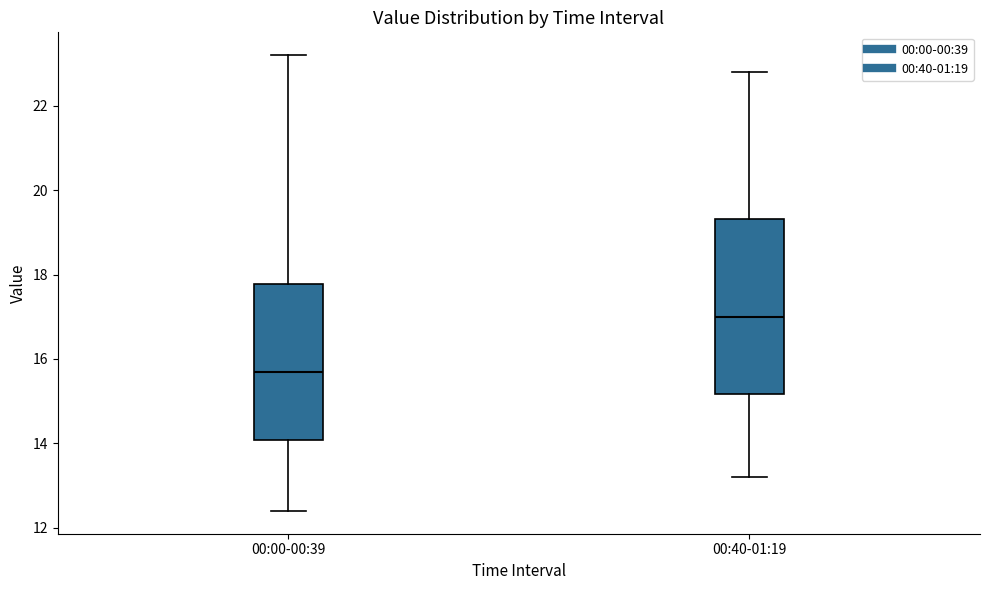

Reading left to right, read every box against the y-axis: the position of its median line, the range the box covers, and the ends of its whiskers. The values are not printed on the chart, so give them approximately, as read against the axis.

00:00-00:39: median 15.8, box 14.0 to 17.8, whiskers 12.4 to 23.2
00:40-01:19: median 17.0, box 15.2 to 19.4, whiskers 13.2 to 22.8